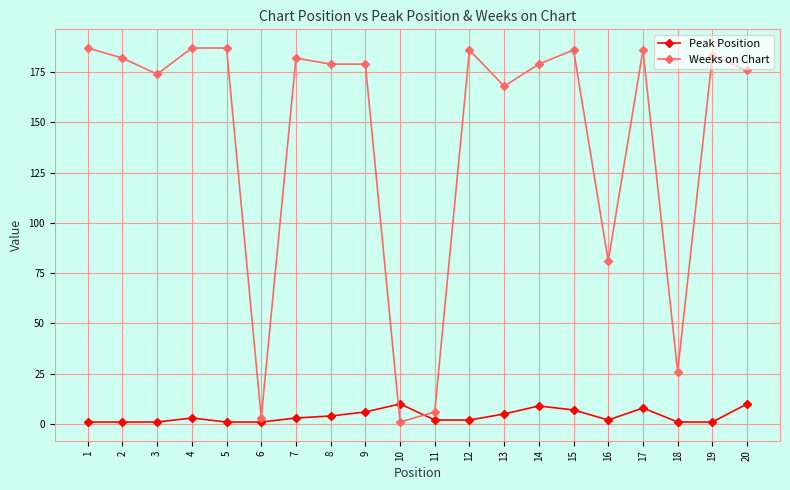

Which series has the largest total across all categories?

Weeks on Chart